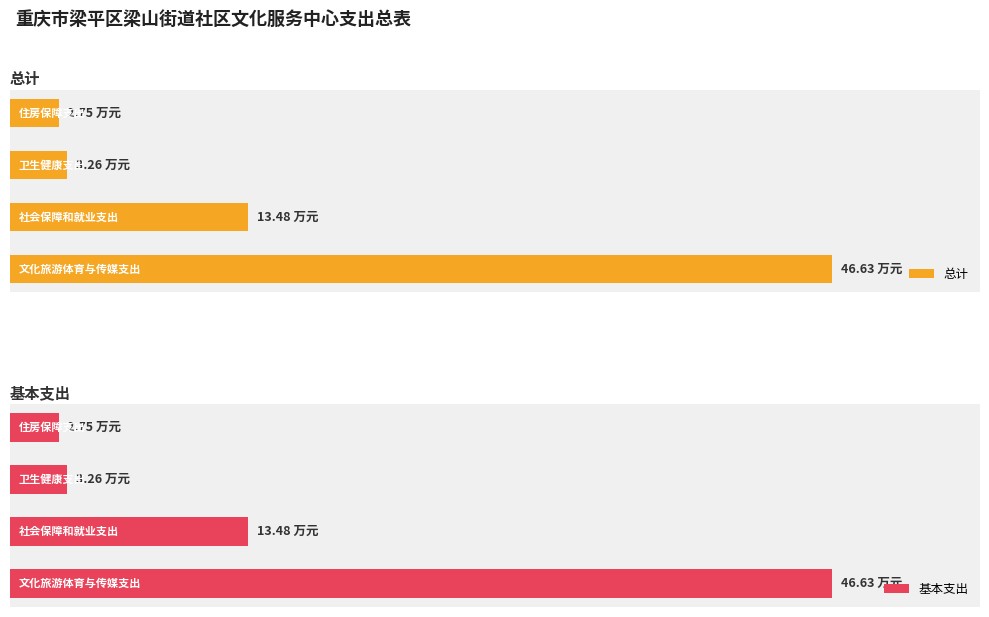

The 总计 series shows 46.6 at 0. True or false?

True